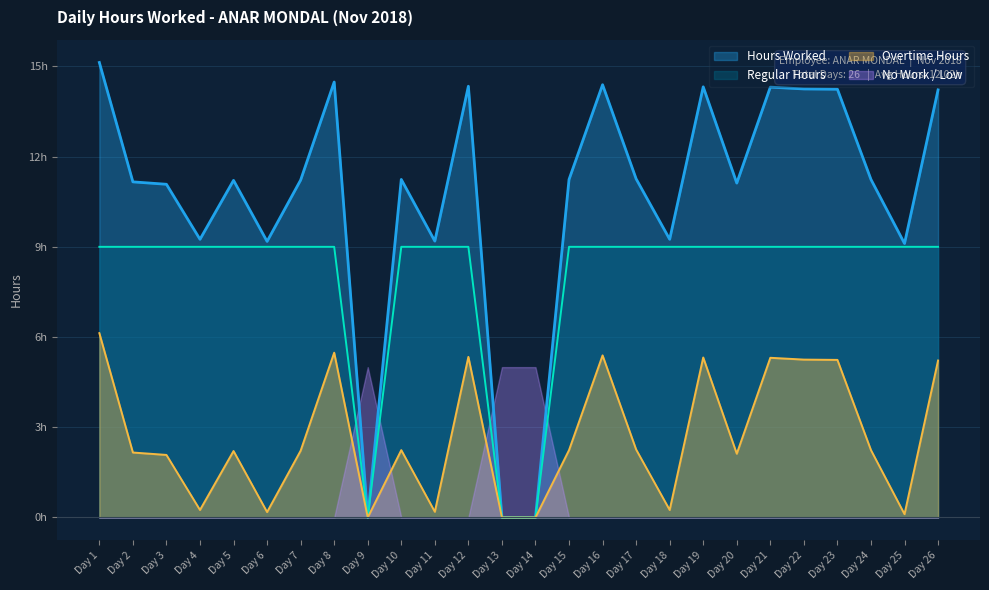

The chart shows a value of 15.1 at Day 1. True or false?

True